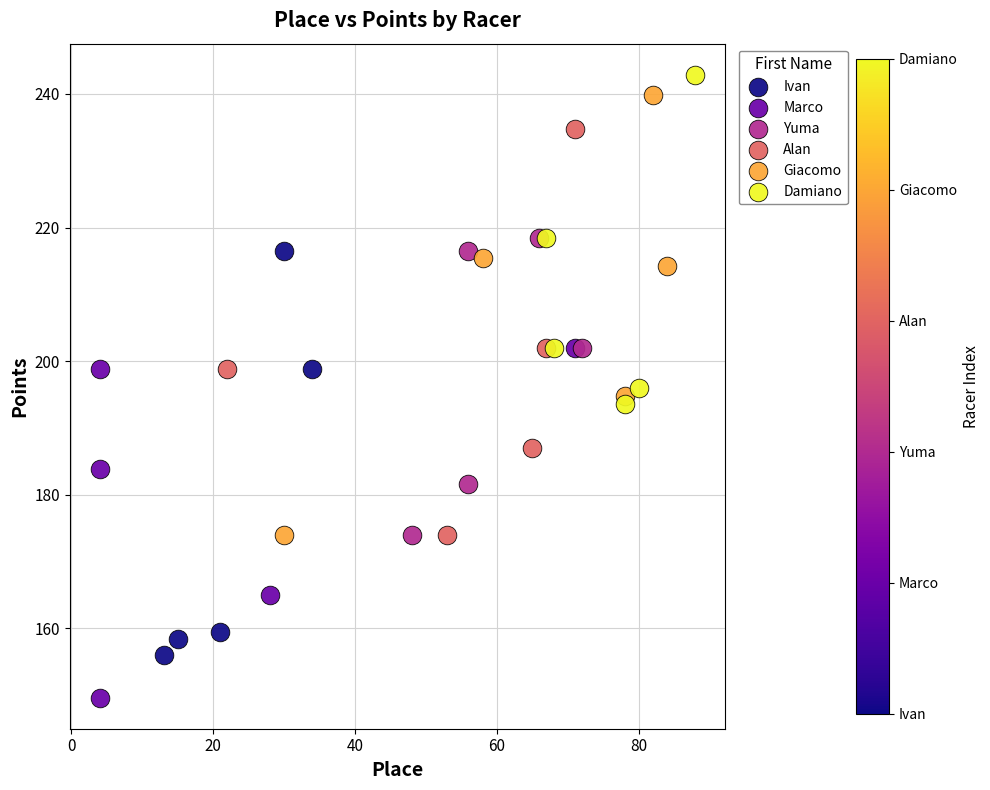

What are all the series names shown in the legend?

Ivan, Marco, Yuma, Alan, Giacomo, Damiano